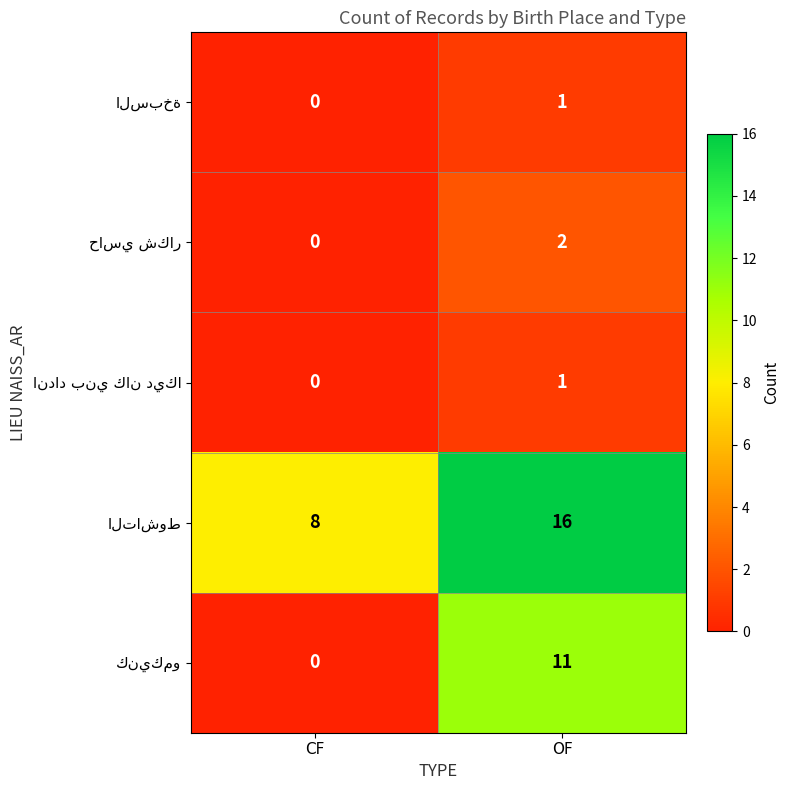

What is the total value across all series at OF?

31